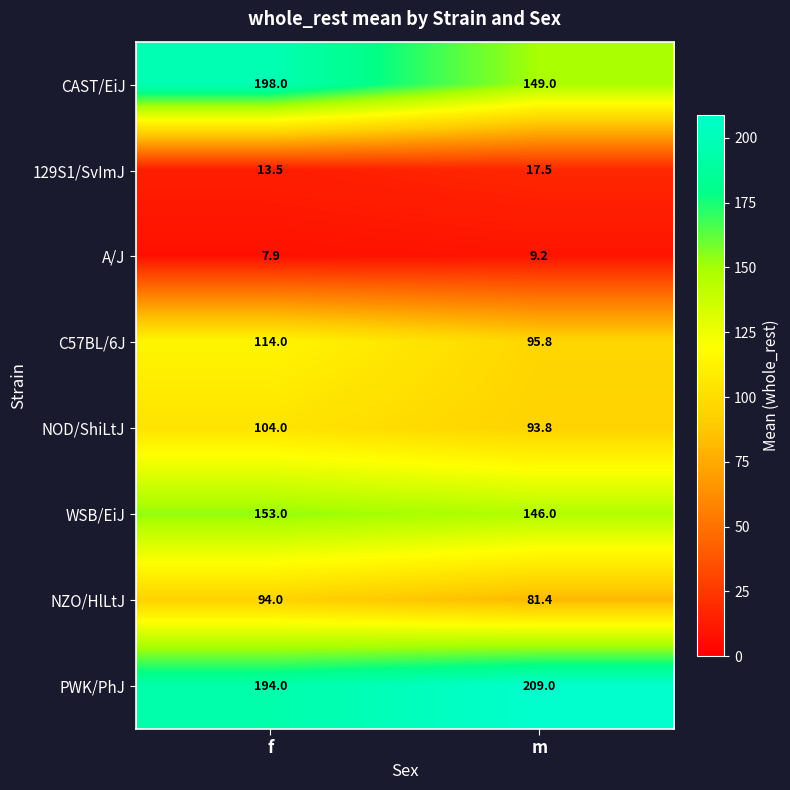

Reading left to right, what are all the values shown in this chart?

CAST/EiJ: 198.0	149.0
129S1/SvImJ: 13.5	17.5
A/J: 7.9	9.2
C57BL/6J: 114.0	95.8
NOD/ShiLtJ: 104.0	93.8
WSB/EiJ: 153.0	146.0
NZO/HlLtJ: 94.0	81.4
PWK/PhJ: 194.0	209.0